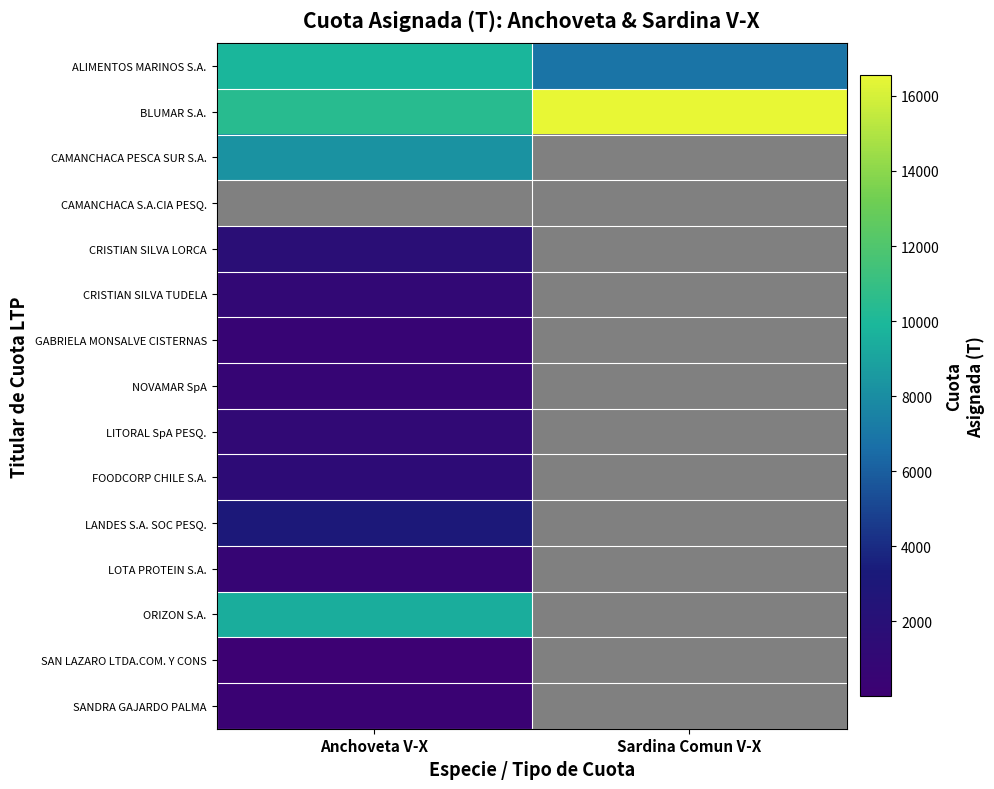

Which has a higher value, Anchoveta V-X or Sardina Comun V-X?

Anchoveta V-X